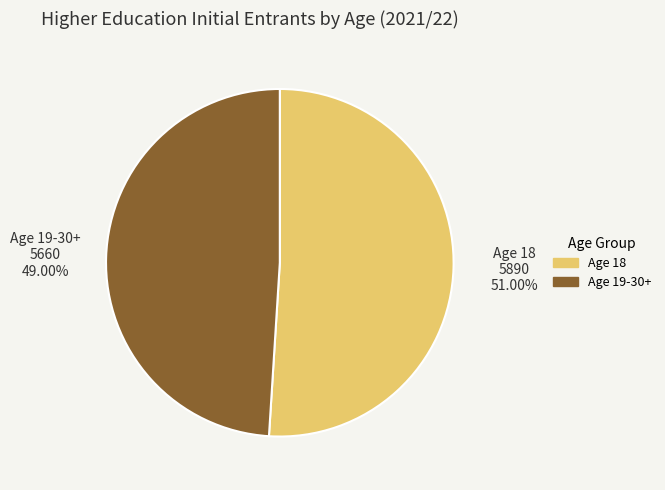

Is there a majority slice in this chart?

Yes